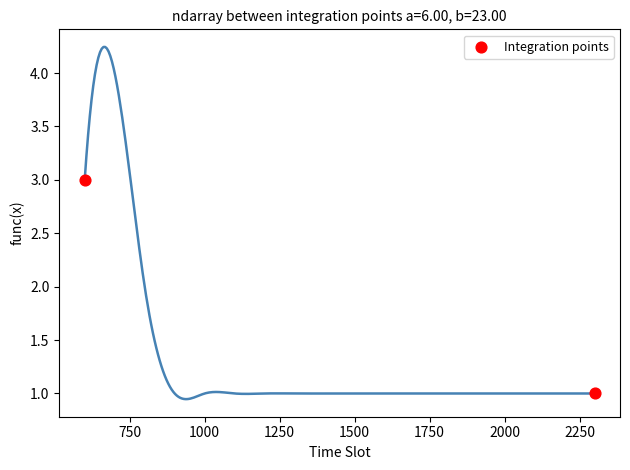

What is the average X value?

1450